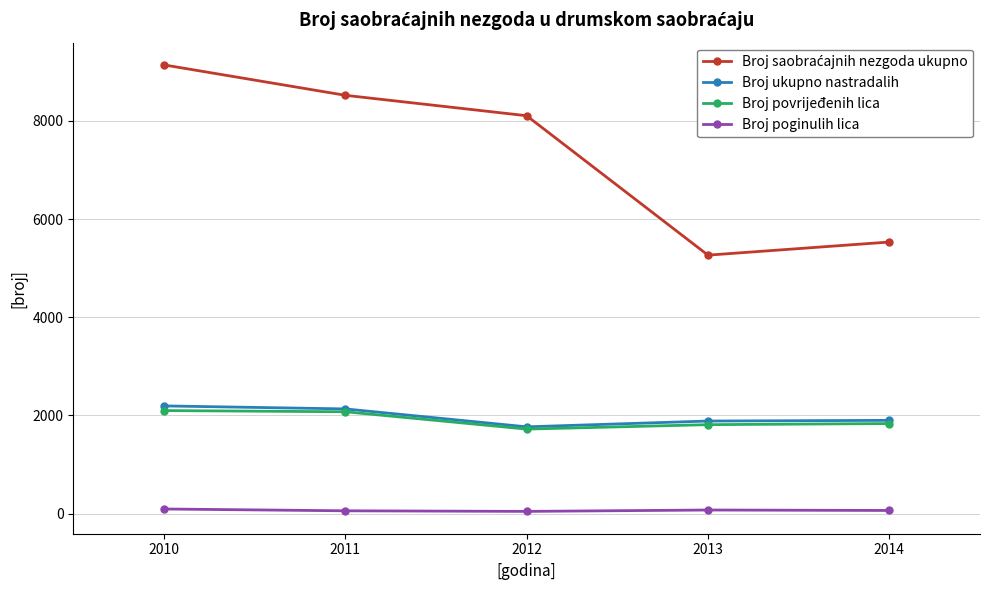

True or false: Broj poginulih lica and Broj ukupno nastradalih intersect in this chart.

False